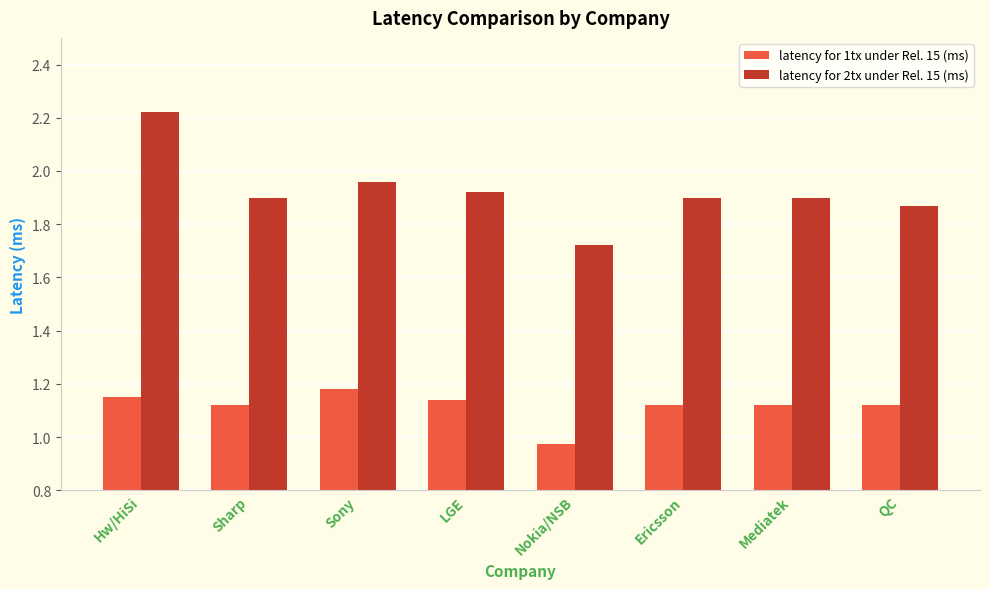

Rank the series by their average value, from highest to lowest.

latency for 2tx under Rel. 15 (ms), latency for 1tx under Rel. 15 (ms)